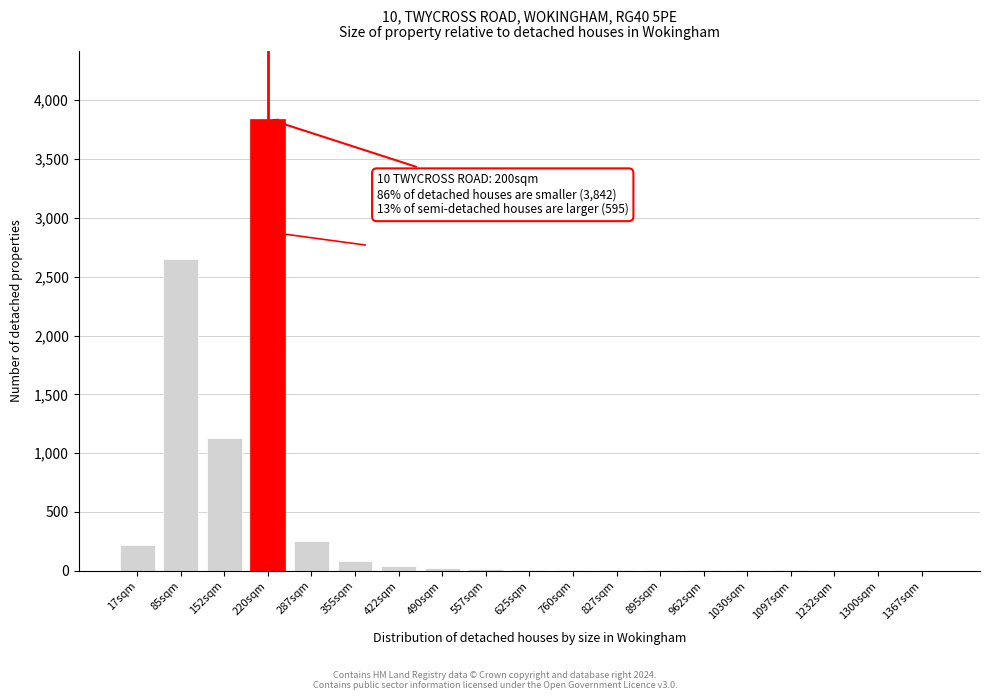

The chart shows a value of 1755 at 152sqm. True or false?

False